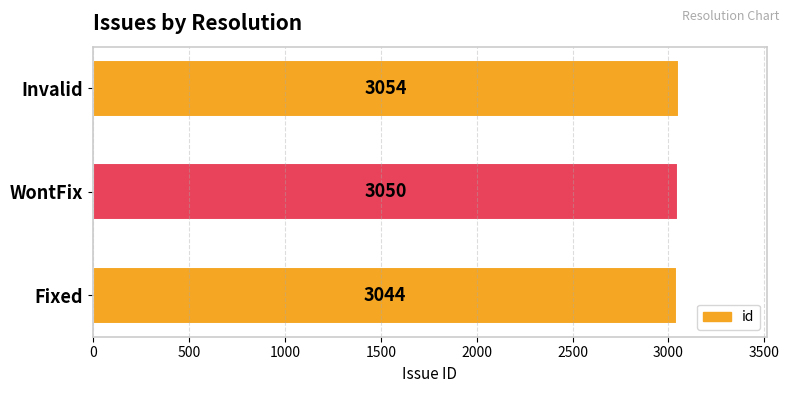

What is the change in value from Fixed to Invalid?

+10